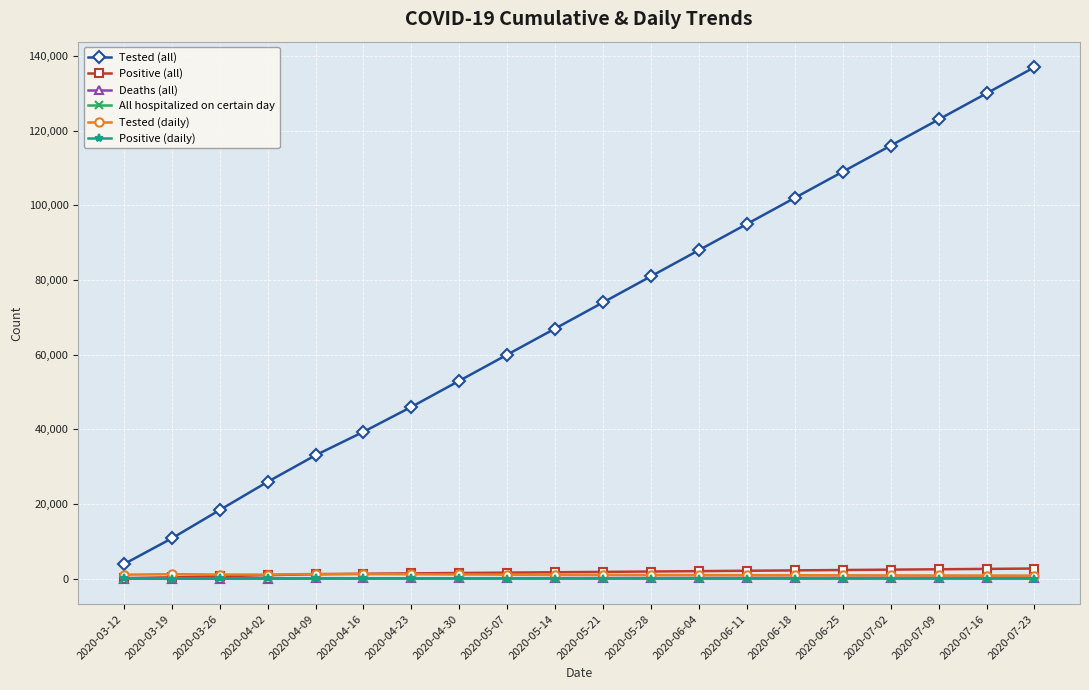

True or false: Positive (all) and Tested (all) intersect in this chart.

False